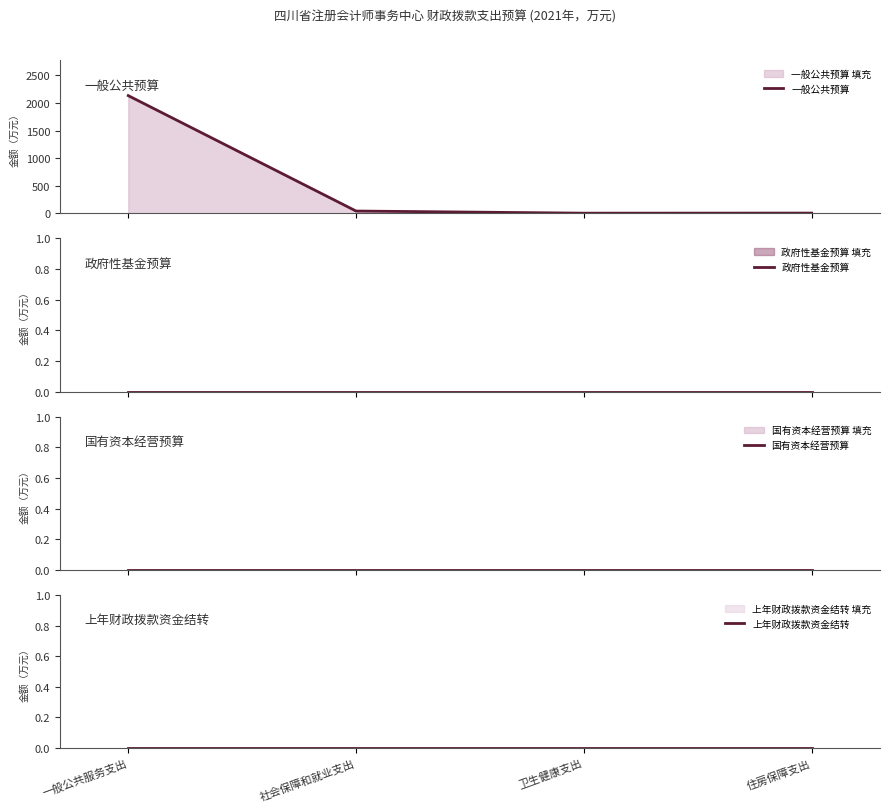

True or false: 政府性基金预算 has more than 1 points higher than both neighbors.

False